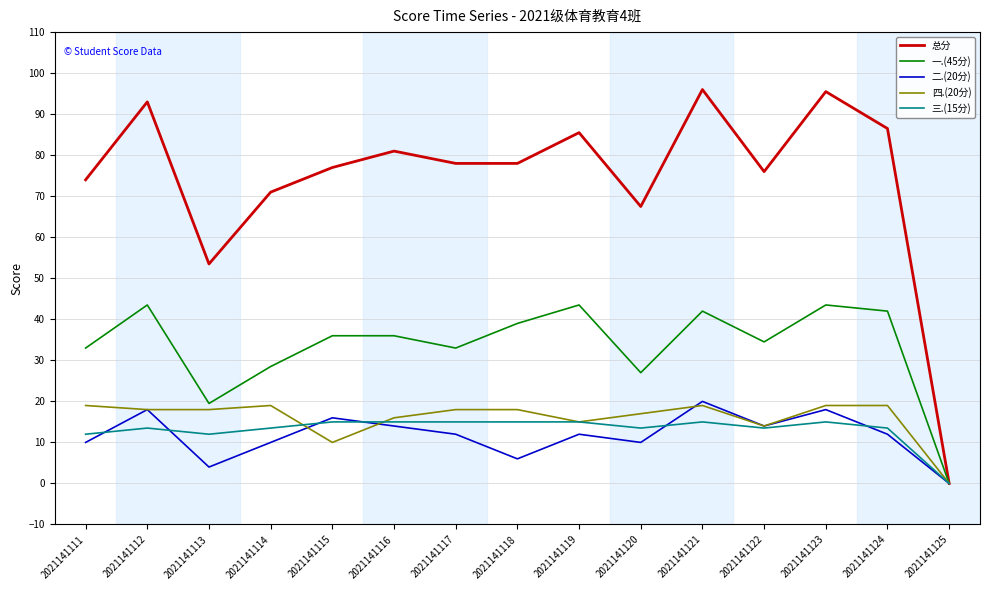

Reading left to right, transcribe all the data shown in this chart.

总分: 74.0	93.0	53.5	71.0	77.0	81.0	78.0	78.0	85.5	67.5	96.0	76.0	95.5	86.5	0.0
一.(45分): 33.0	43.5	19.5	28.5	36.0	36.0	33.0	39.0	43.5	27.0	42.0	34.5	43.5	42.0	0.0
二.(20分): 10.0	18.0	4.0	10.0	16.0	14.0	12.0	6.0	12.0	10.0	20.0	14.0	18.0	12.0	0.0
四.(20分): 19.0	18.0	18.0	19.0	10.0	16.0	18.0	18.0	15.0	17.0	19.0	14.0	19.0	19.0	0.0
三.(15分): 12.0	13.5	12.0	13.5	15.0	15.0	15.0	15.0	15.0	13.5	15.0	13.5	15.0	13.5	0.0